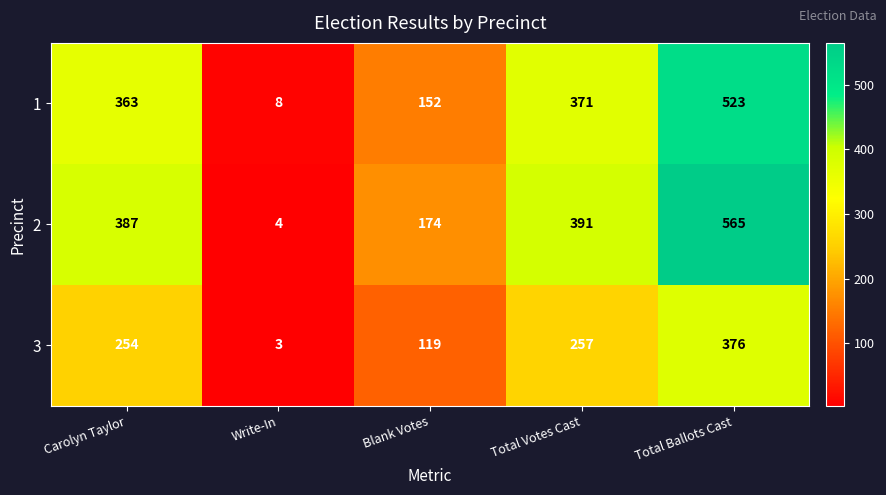

What is the total value across all series at Total Ballots Cast?

1464